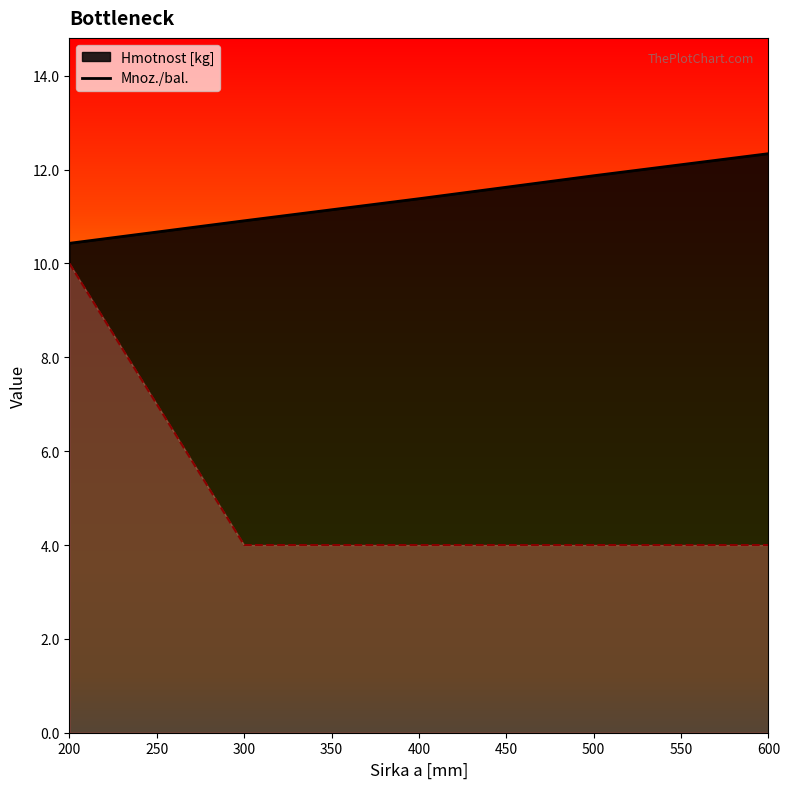

What is the highest value of the Mnoz./bal. series?

10.0